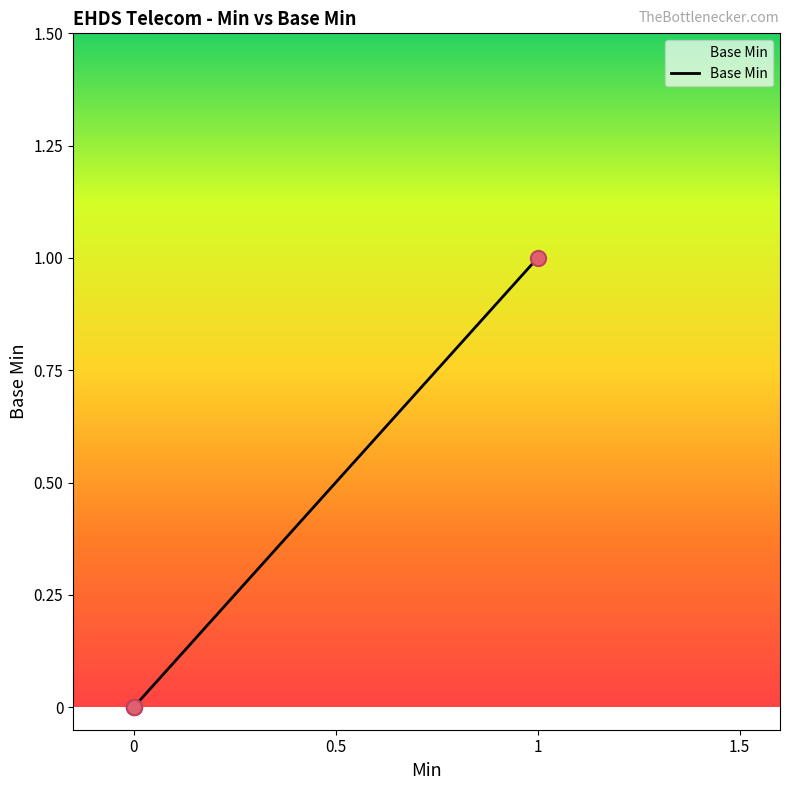

Which has a higher value, 0 or 1?

1